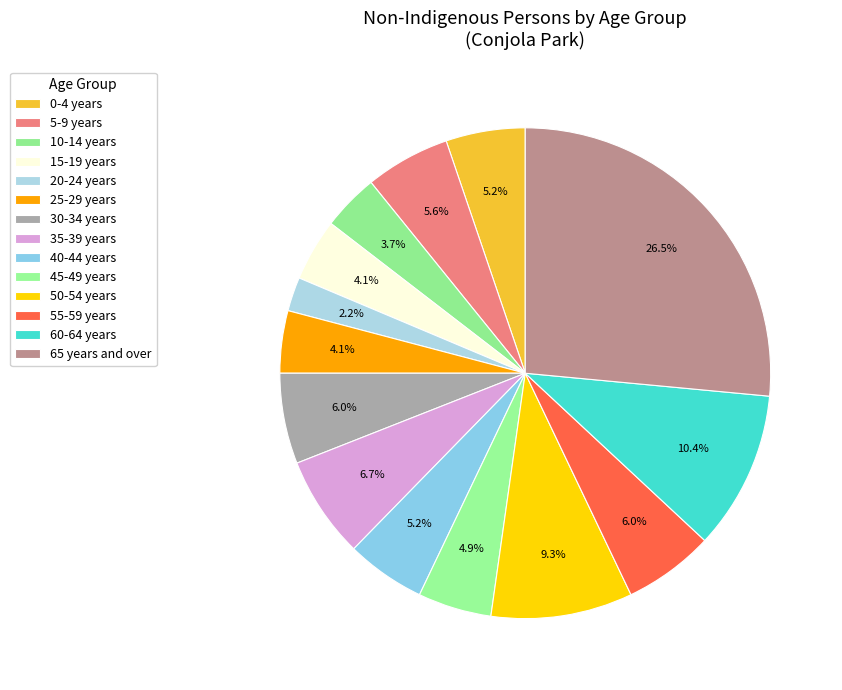

Count the number of slices in the pie.

14